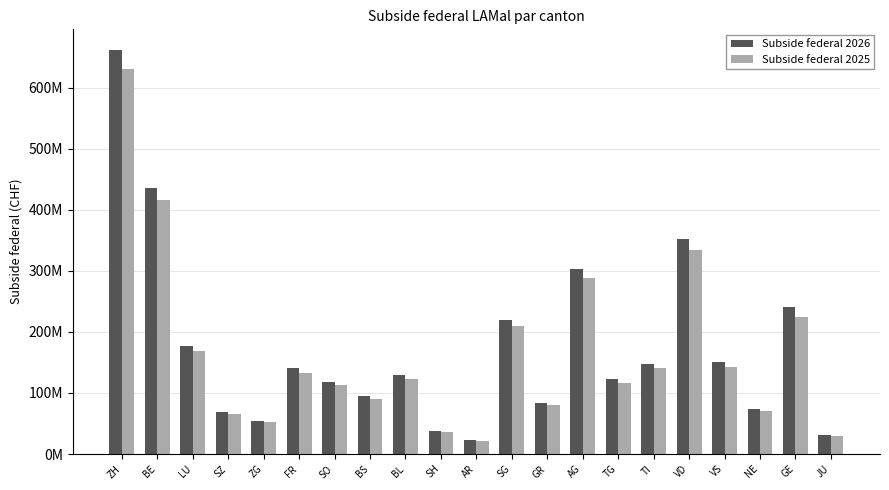

Reading left to right, list all the values displayed in this chart.

Subside federal 2026: 662858751	436622857	177484657	68669830	54750841	140227638	118104303	94357769	129075848	37723167	23185293	220065681	84003979	303175641	123052966	146724778	352647016	150211422	74034170	240145101	31348021
Subside federal 2025: 631594269	417103290	169009757	65501216	52313599	133300995	112583180	89560329	122779395	35781265	22140543	209658265	80257743	288036317	117037054	140286657	334863503	142618350	70587154	225142083	29869548